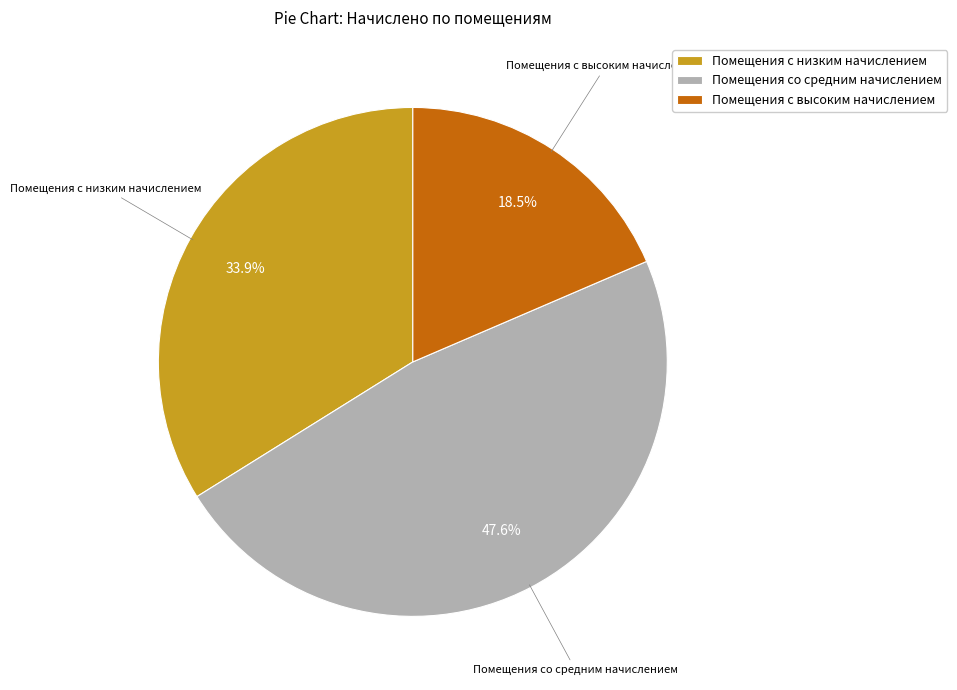

What is the ratio of the value at Помещения с высоким начислением to the value at Помещения со средним начислением?

0.4